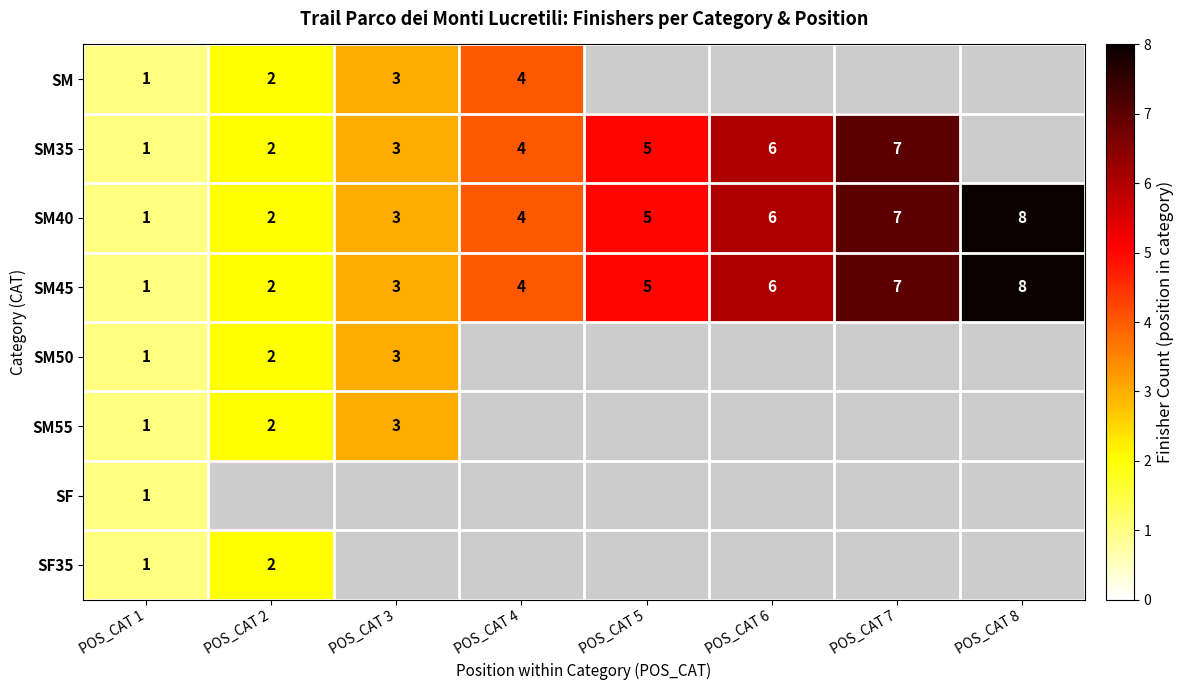

True or false: SM has a value of 1.1 at POS_CAT 2.

False